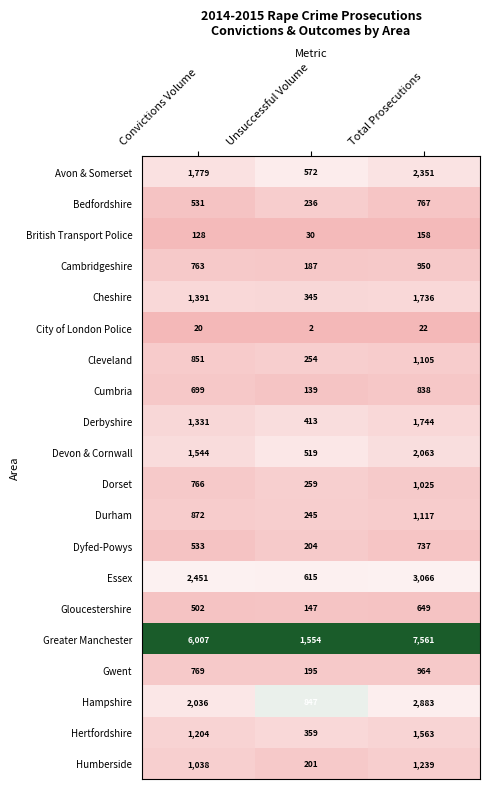

Which category has the lowest value across all series?

Unsuccessful Volume